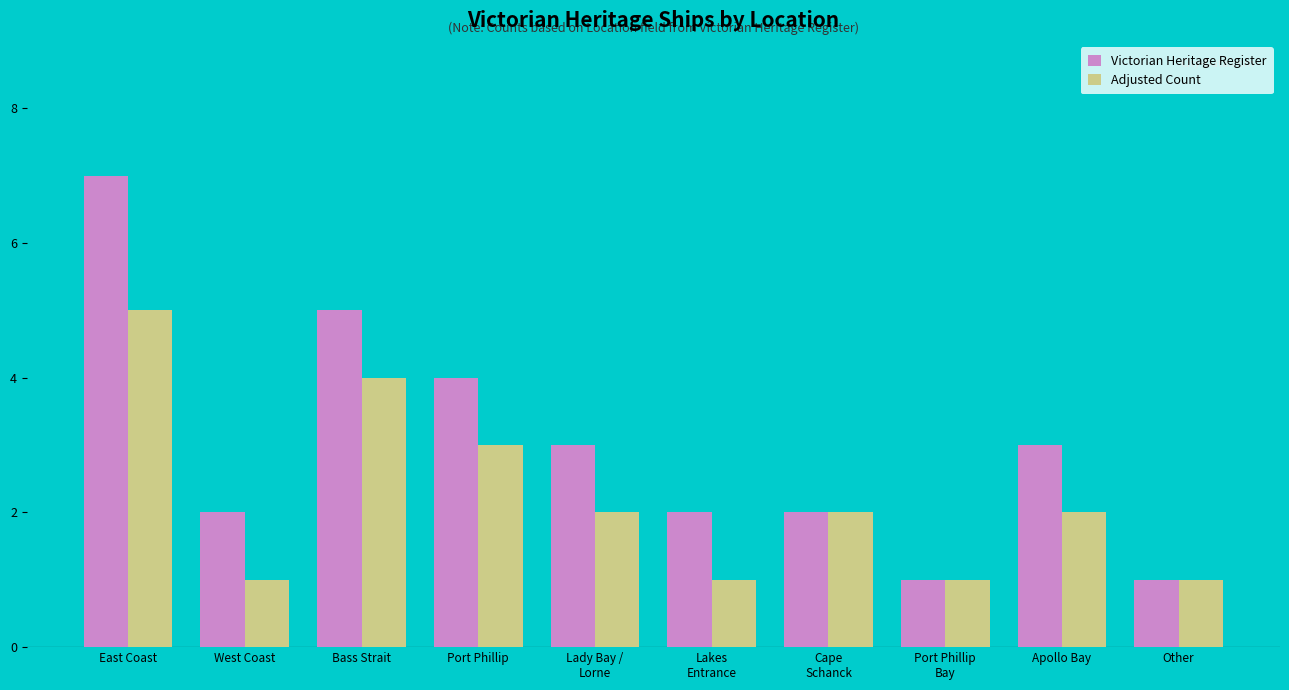

Between Bass Strait and Other, which series saw the biggest shift?

Victorian Heritage Register